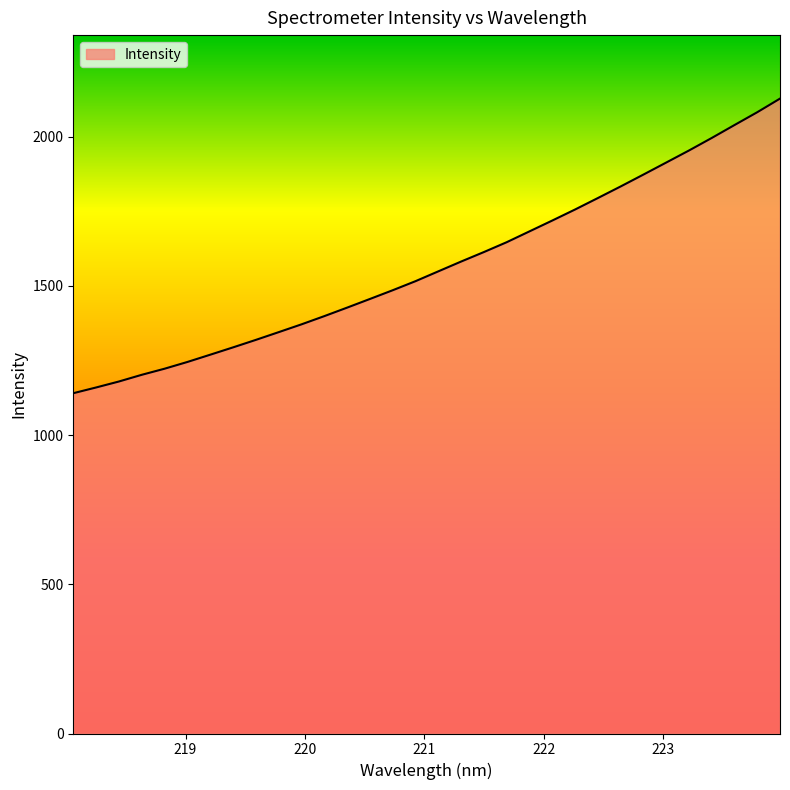

What is the minimum value shown in the chart?

1140.1